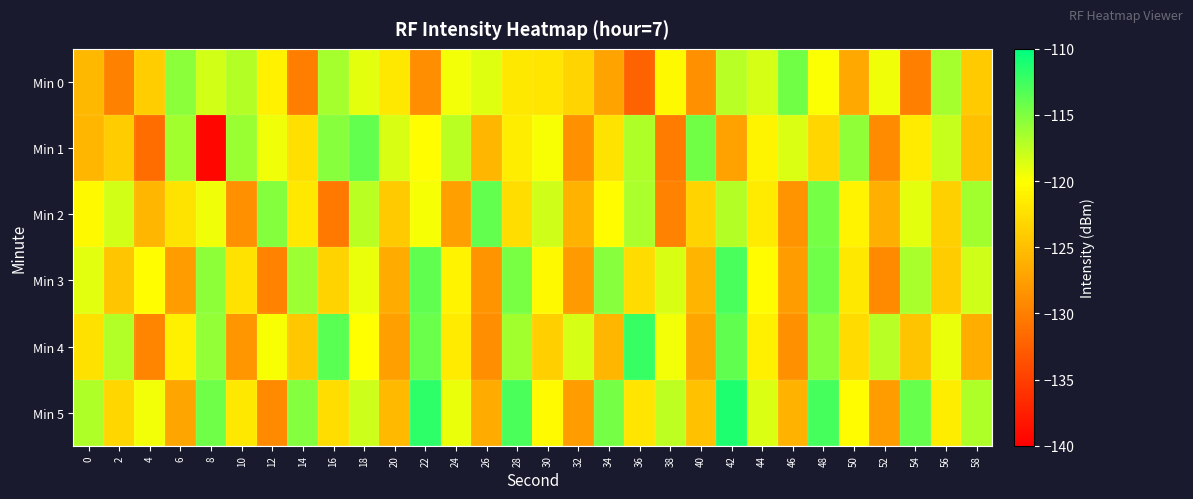

Reading left to right, list all the values displayed in this chart.

Min 0: 0=-125.5	2=-129.9	4=-123.8	6=-115.5	8=-118.3	10=-117.1	12=-121.1	14=-130.1	16=-116.6	18=-119.0	20=-121.7	22=-128.9	24=-119.6	26=-118.7	28=-121.7	30=-122.0	32=-123.3	34=-127.2	36=-132.2	38=-120.5	40=-128.5	42=-117.3	44=-118.3	46=-114.5	48=-119.9	50=-126.8	52=-119.5	54=-130.0	56=-116.5	58=-124.1
Min 1: 0=-125.7	2=-124.0	4=-131.5	6=-116.4	8=-139.5	10=-116.0	12=-119.4	14=-122.5	16=-115.4	18=-113.9	20=-118.5	22=-120.1	24=-117.3	26=-125.6	28=-121.4	30=-119.8	32=-128.7	34=-122.1	36=-116.9	38=-130.2	40=-114.5	42=-127.3	44=-120.8	46=-118.6	48=-123.2	50=-115.7	52=-129.1	54=-121.5	56=-117.8	58=-124.9
Min 2: 0=-120.5	2=-118.3	4=-125.7	6=-122.1	8=-119.4	10=-128.6	12=-115.2	14=-121.8	16=-130.5	18=-117.3	20=-124.1	22=-119.7	24=-127.4	26=-113.9	28=-122.6	30=-118.2	32=-125.9	34=-120.3	36=-116.7	38=-129.8	40=-123.4	42=-117.1	44=-121.5	46=-128.3	48=-114.6	50=-120.9	52=-126.2	54=-119.0	56=-123.7	58=-116.4
Min 3: 0=-118.9	2=-124.5	4=-120.1	6=-127.8	8=-115.6	10=-122.3	12=-129.7	14=-116.1	16=-123.4	18=-119.2	20=-126.6	22=-113.8	24=-121.0	26=-128.4	28=-114.7	30=-120.5	32=-127.9	34=-115.3	36=-122.7	38=-118.5	40=-125.8	42=-112.9	44=-120.2	46=-127.6	48=-114.4	50=-121.8	52=-129.2	54=-116.6	56=-124.0	58=-118.2
Min 4: 0=-122.4	2=-117.0	4=-129.6	6=-121.2	8=-115.8	10=-128.2	12=-119.8	14=-124.4	16=-113.6	18=-120.0	20=-127.4	22=-114.2	24=-121.6	26=-128.8	28=-116.4	30=-123.8	32=-118.4	34=-125.6	36=-112.2	38=-119.6	40=-127.0	42=-113.8	44=-121.2	46=-128.6	48=-115.4	50=-122.8	52=-117.2	54=-124.6	56=-119.2	58=-126.4
Min 5: 0=-116.8	2=-123.2	4=-119.6	6=-127.0	8=-114.4	10=-121.8	12=-129.2	14=-115.2	16=-122.6	18=-118.0	20=-125.4	22=-111.8	24=-119.2	26=-126.6	28=-113.0	30=-120.4	32=-127.8	34=-114.6	36=-122.0	38=-117.4	40=-124.8	42=-111.2	44=-118.6	46=-126.0	48=-112.8	50=-120.2	52=-127.6	54=-114.0	56=-121.4	58=-116.8